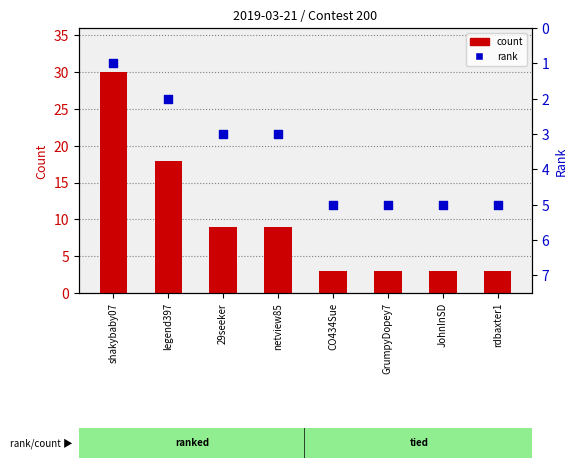

What is the total value across all series at rdbaxter1?

8